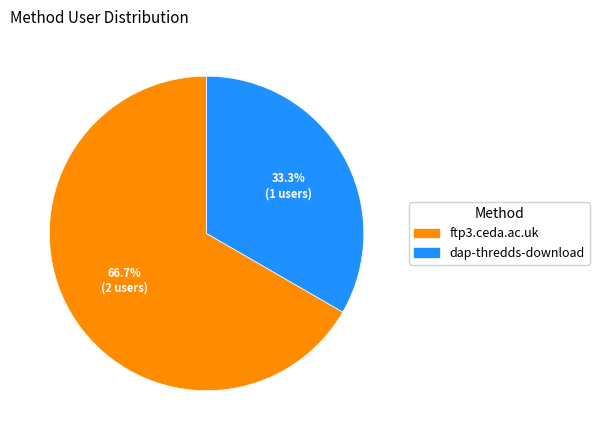

The ftp3.ceda.ac.uk slice represents 67% of the pie. True or false?

True